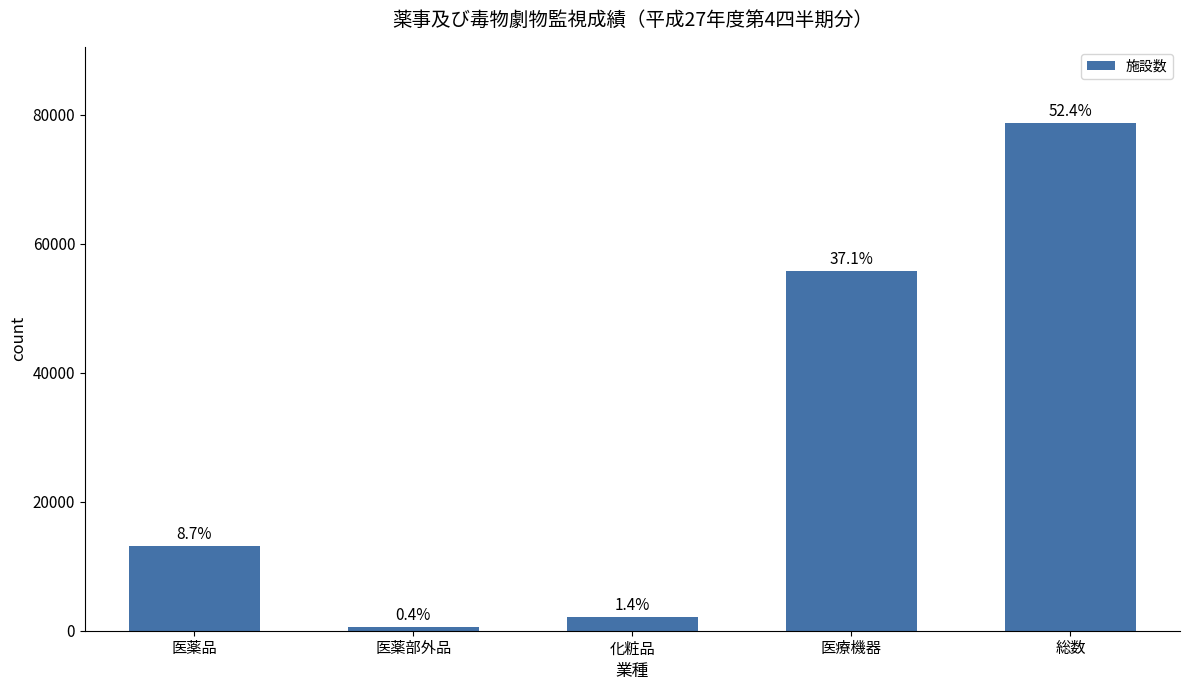

Reading left to right, transcribe all the data shown in this chart.

13063	615	2072	55695	78693